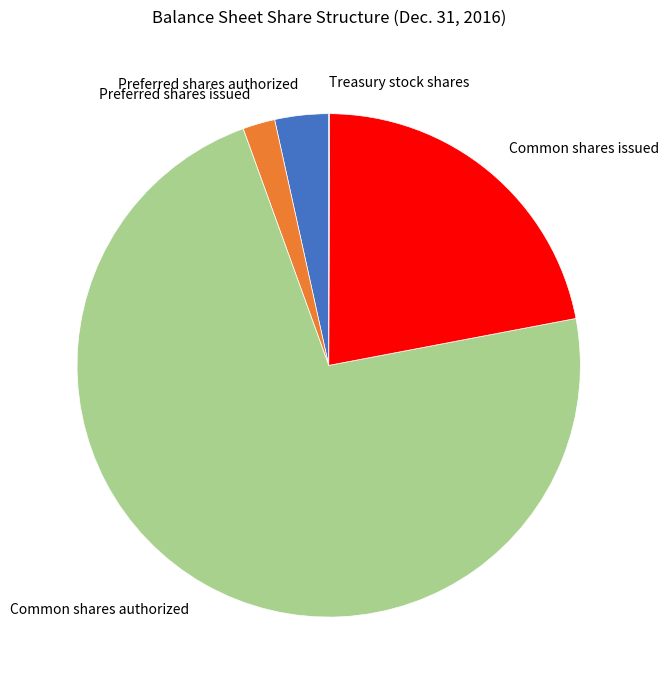

Combined, do Preferred shares issued and Preferred shares authorized account for over 50%?

No